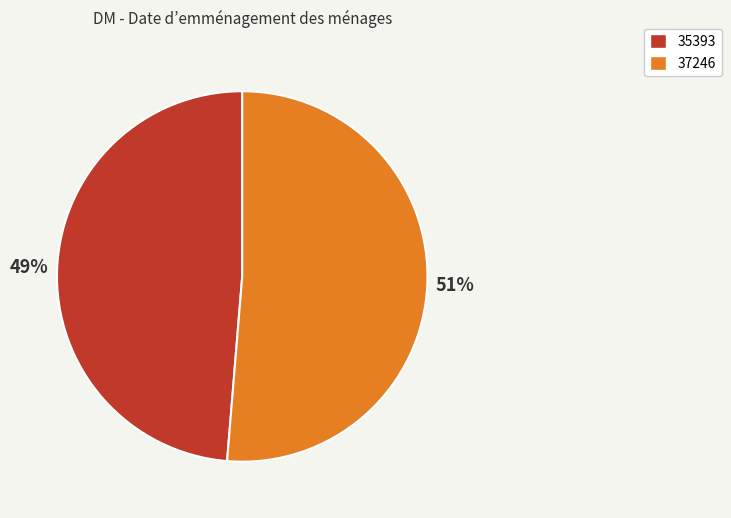

What percentage is the 37246 slice, to the nearest percent?

51%